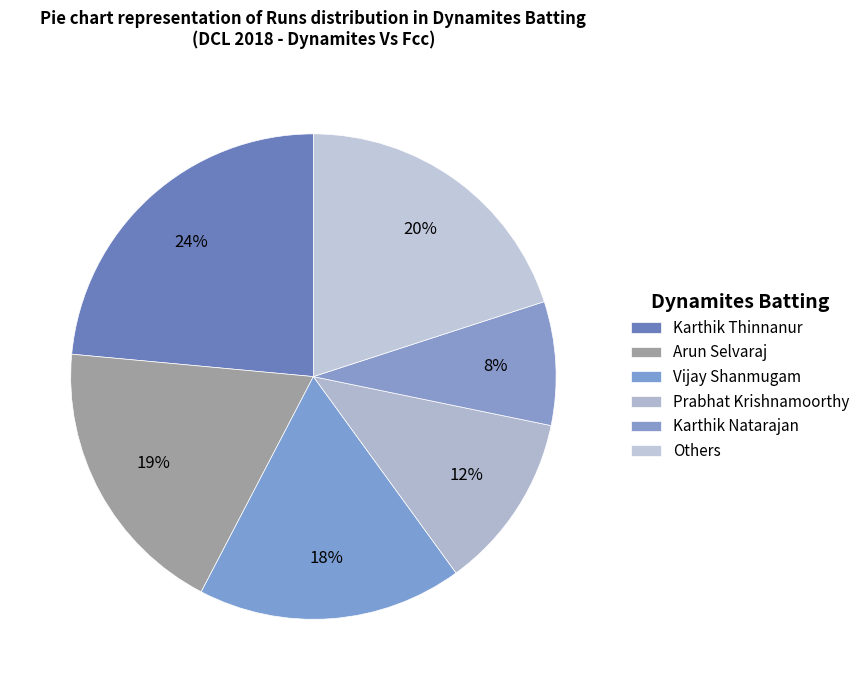

How many segments does this pie chart have?

6